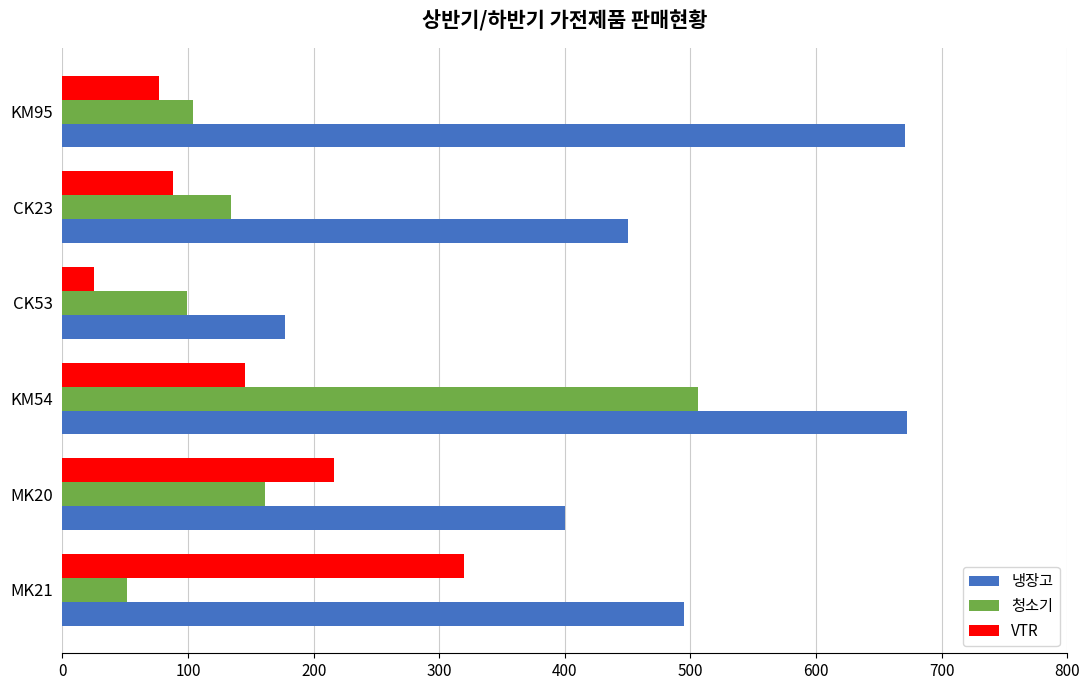

At which category is the sum across all series the highest?

KM54